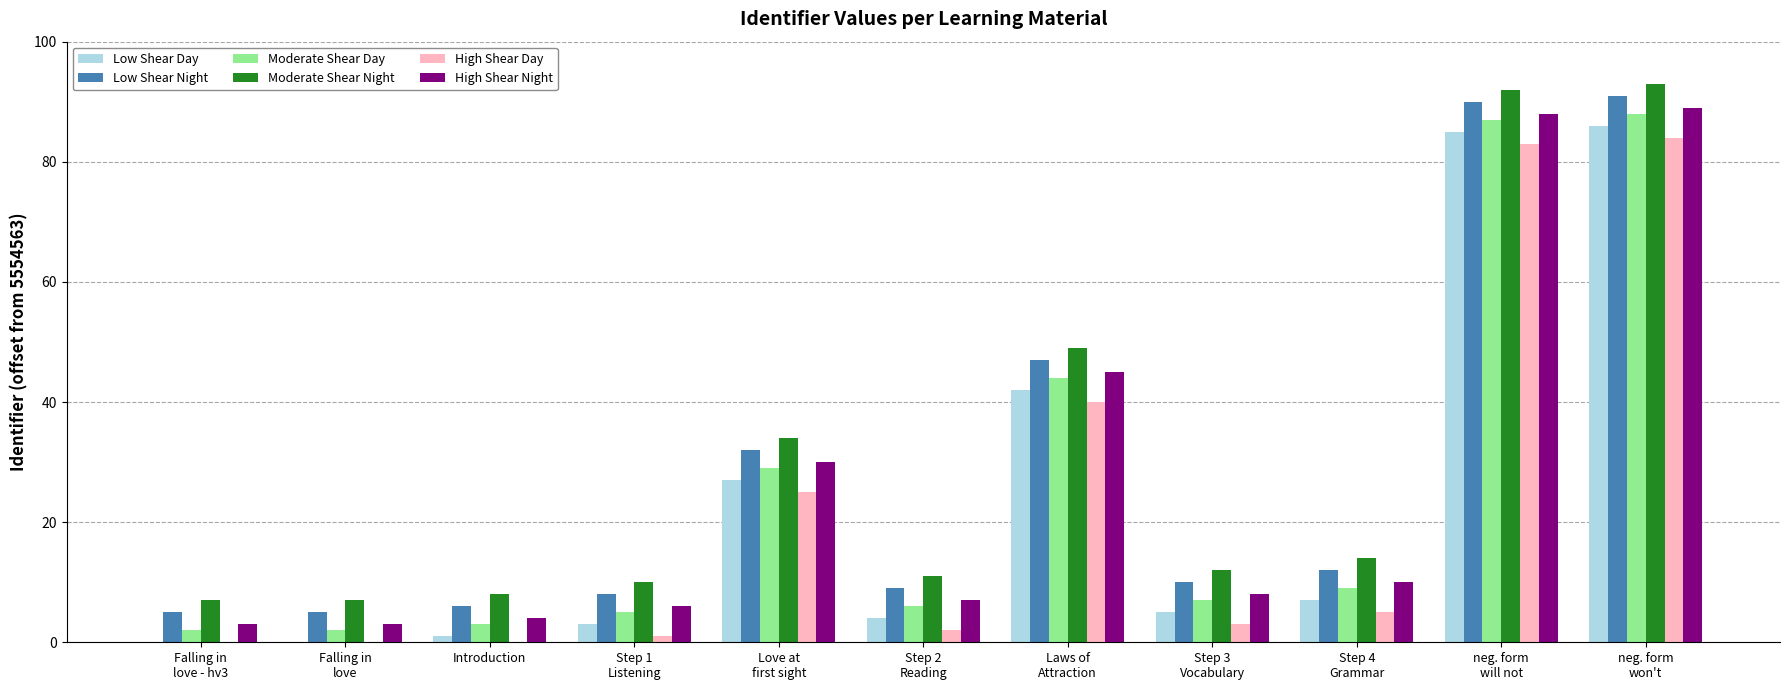

What is the sum of all Low Shear Day values?

260